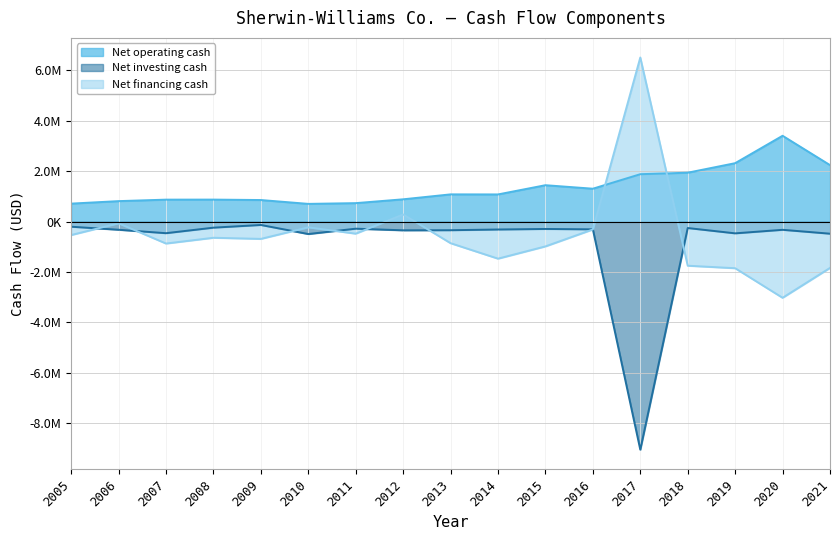

Reading left to right, transcribe all the data shown in this chart.

Net operating cash: 2005=716702	2006=815841	2007=874545	2008=876233	2009=859186	2010=706590	2011=735812	2012=887886	2013=1083766	2014=1081528	2015=1447463	2016=1308572	2017=1883968	2018=1943700	2019=2321300	2020=3408600	2021=2244600
Net investing cash: 2005=-199747	2006=-319752	2007=-456616	2008=-236828	2009=-130399	2010=-489949	2011=-277769	2012=-342455	2013=-338314	2014=-310050	2015=-288633	2016=-303774	2017=-9047362	2018=-251640	2019=-462600	2020=-322400	2021=-476400
Net financing cash: 2005=-530006	2006=-63649	2007=-866617	2008=-637910	2009=-682830	2010=-223568	2011=-475209	2012=286578	2013=-853308	2014=-1467075	2015=-980353	2016=-307353	2017=6514090	2018=-1746653	2019=-1846400	2020=-3020100	2021=-1834000